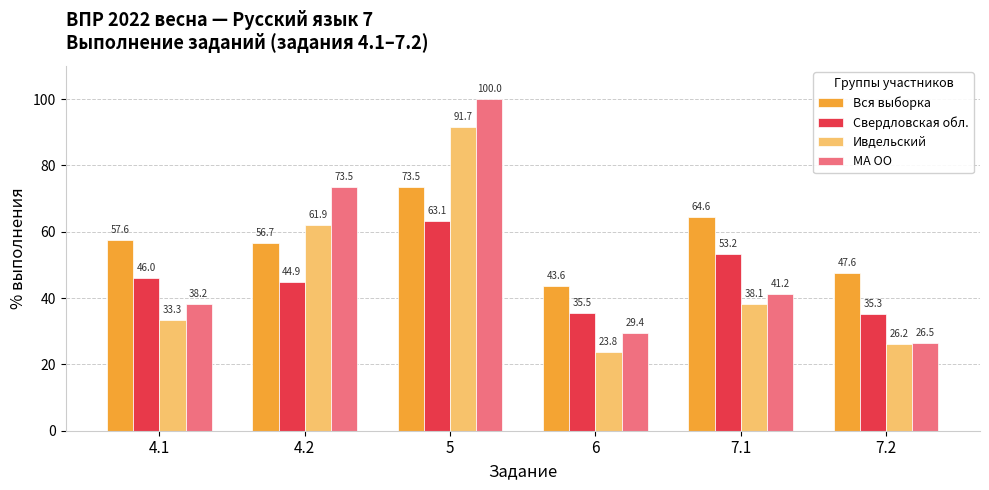

Reading left to right, what are all the values shown in this chart?

Вся выборка: 57.6	56.7	73.5	43.6	64.6	47.6
Свердловская обл.: 46.0	44.9	63.1	35.5	53.2	35.3
Ивдельский: 33.3	61.9	91.7	23.8	38.1	26.2
МА ОО: 38.2	73.5	100.0	29.4	41.2	26.5